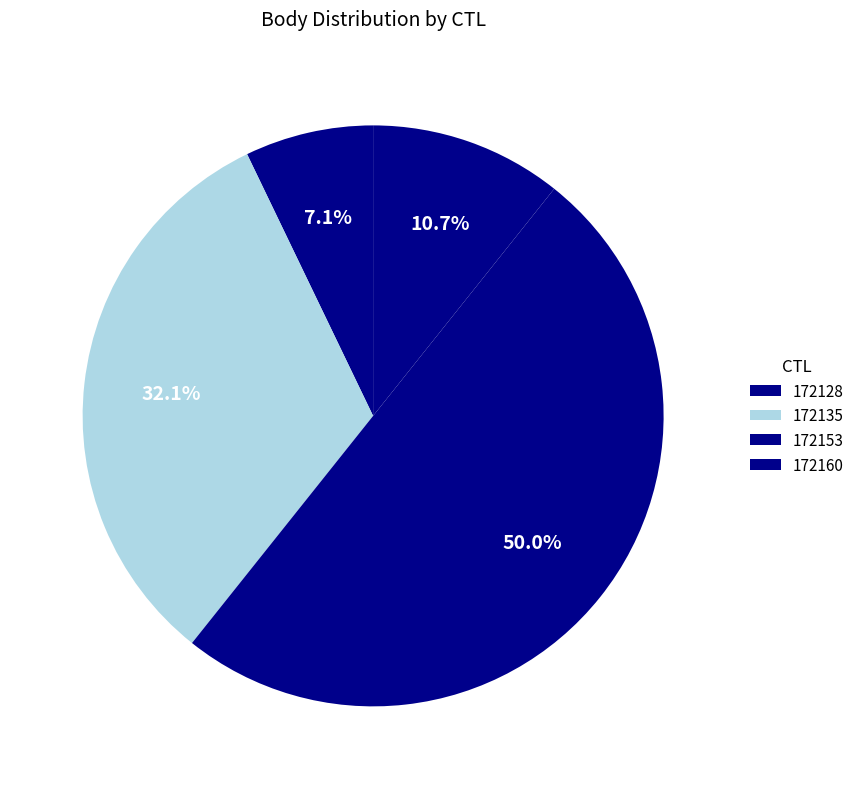

Count the number of slices in the pie.

4